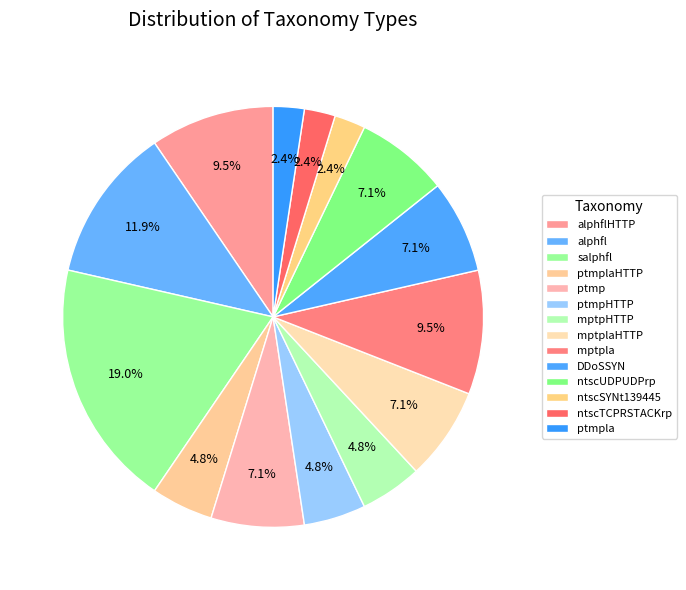

Count the number of slices in the pie.

14